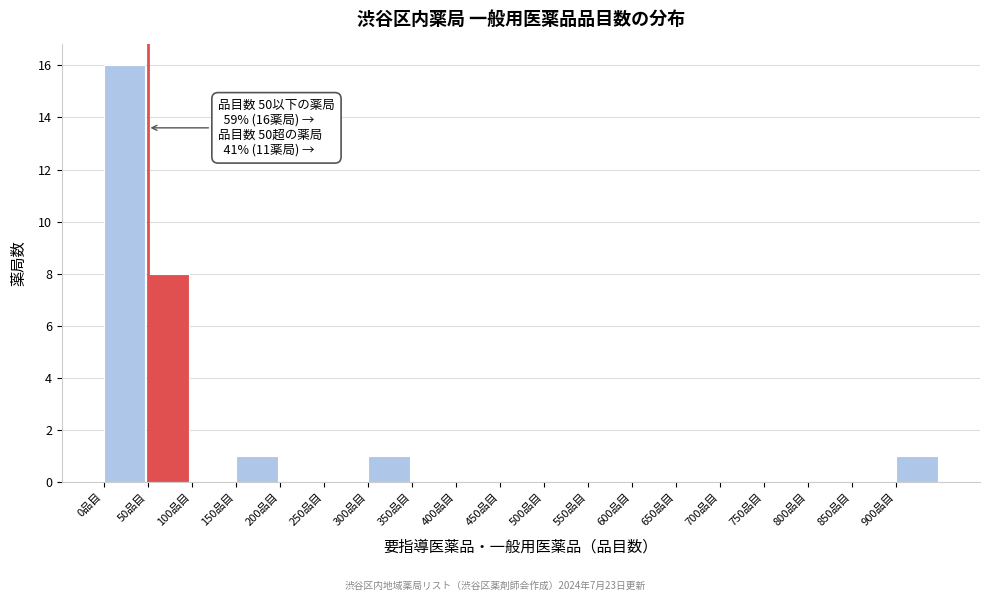

Which range on the x-axis has the tallest bar?

0 to 50